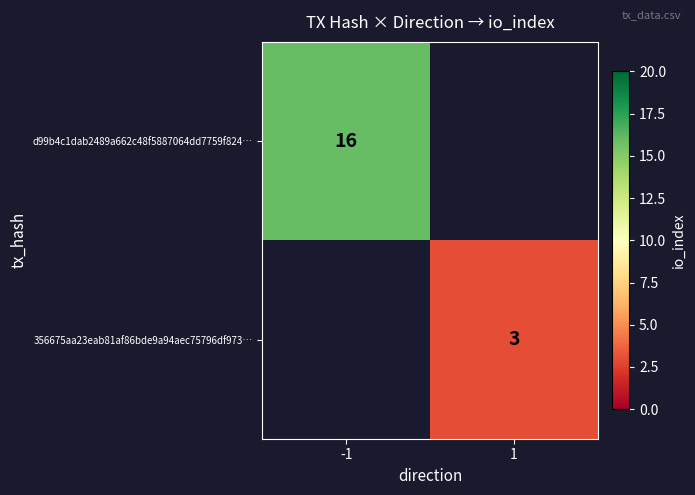

True or false: 356675aa23eab81af86bde9a94aec75796df973… has a value of 4 at 1.

False